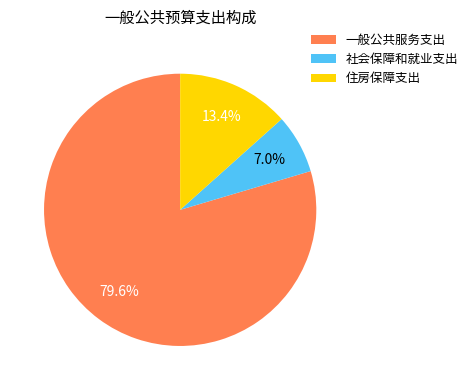

Does any single category account for the majority?

Yes